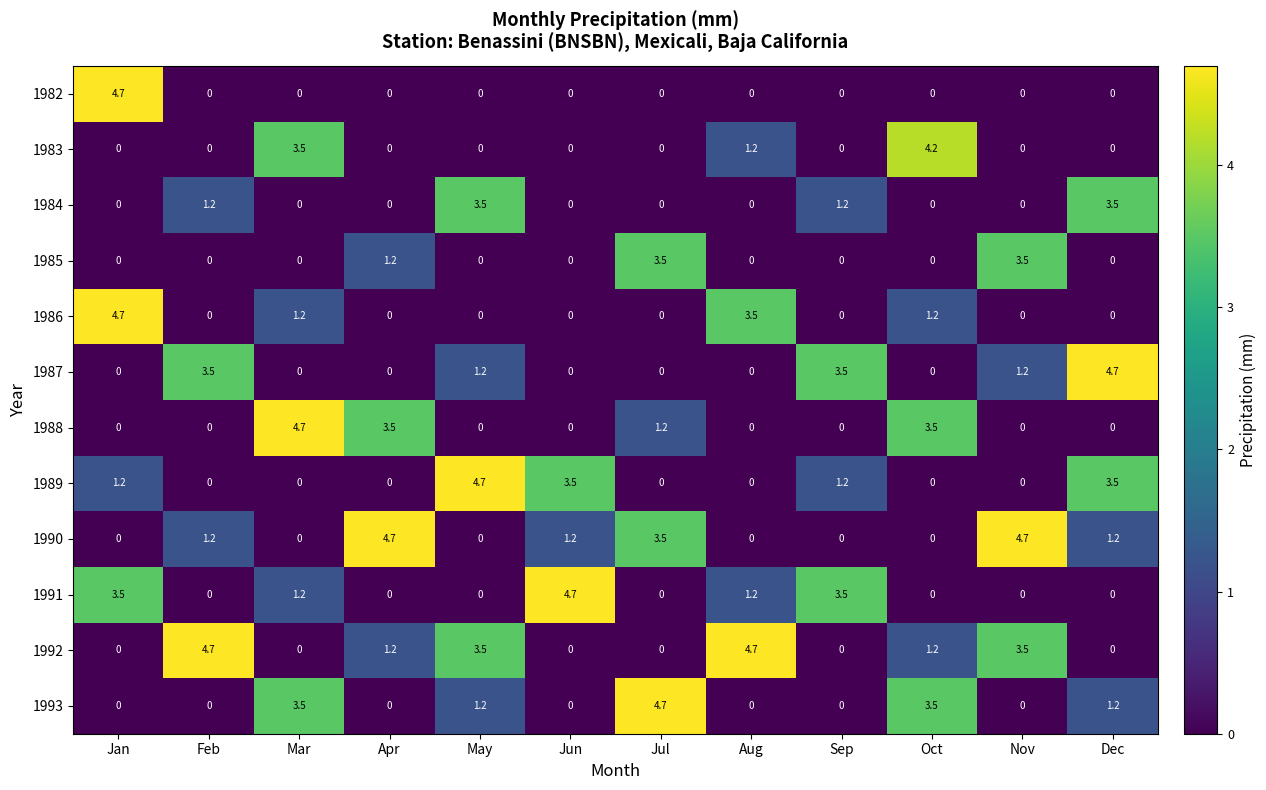

Which series changed the most between Apr and Oct?

1990